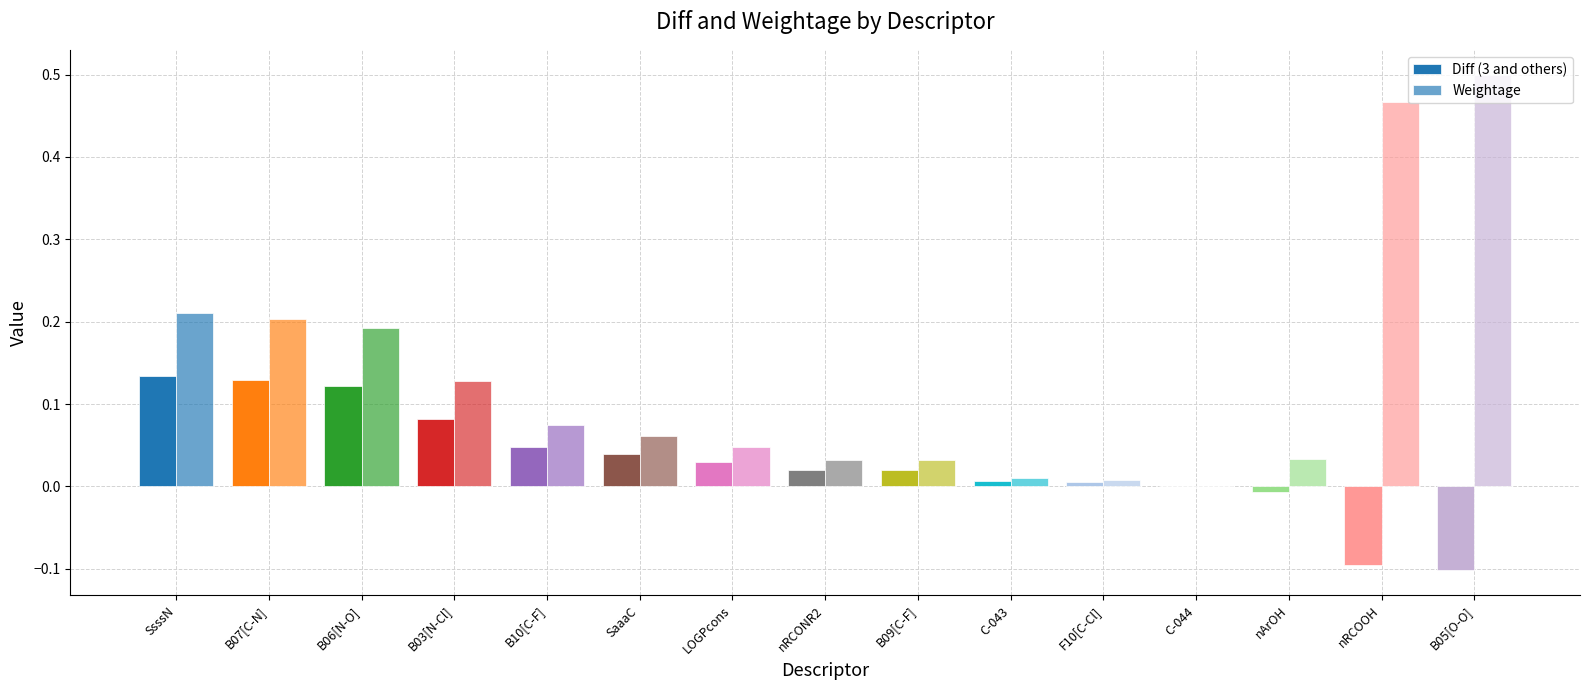

Rank the series by their average value, from highest to lowest.

Weightage, Diff (3 and others)